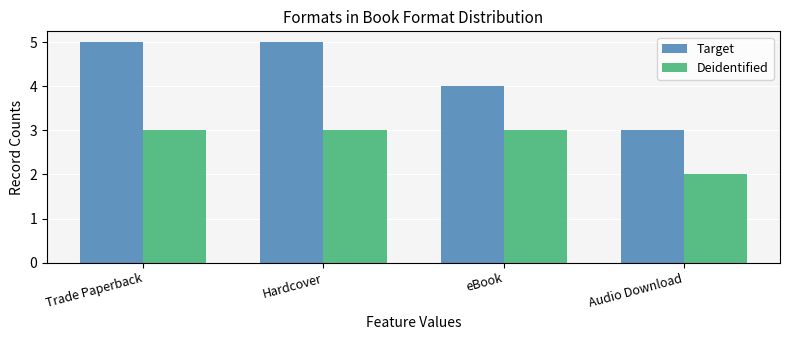

What is the highest value of the Target series?

5